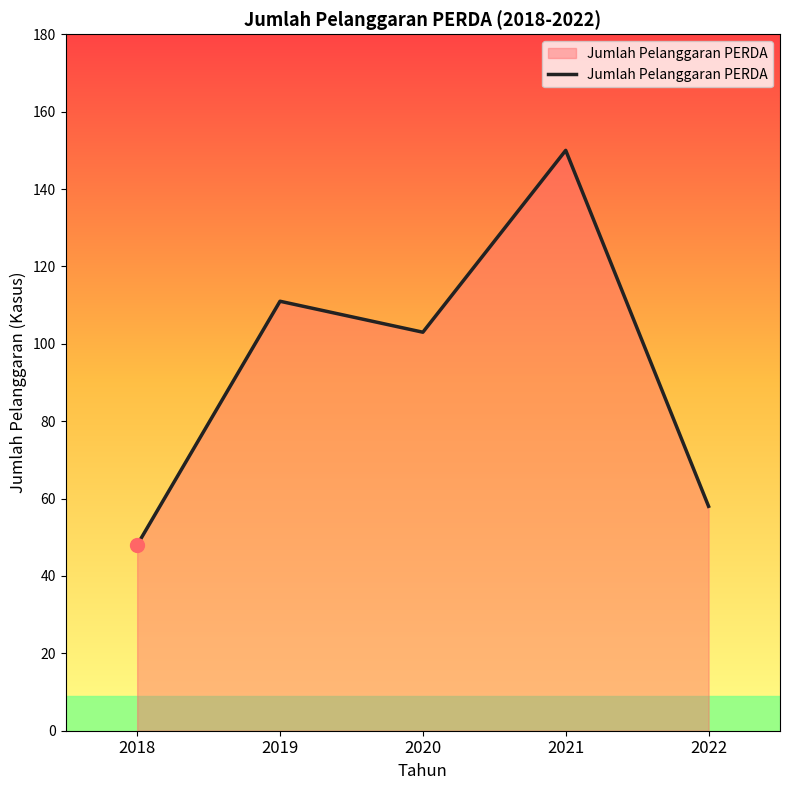

Rank the categories by value from lowest to highest.

2018, 2022, 2020, 2019, 2021